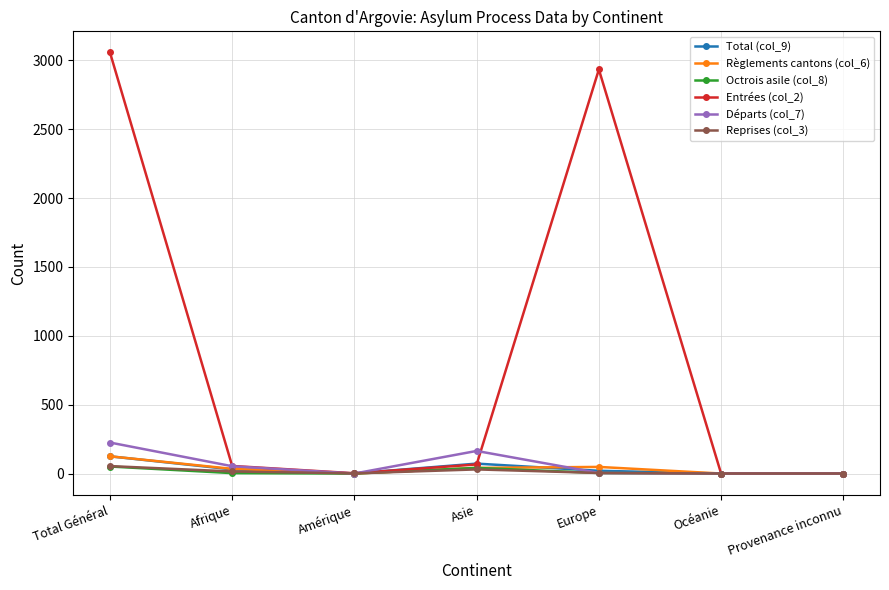

What is the maximum value shown in the chart?

3057